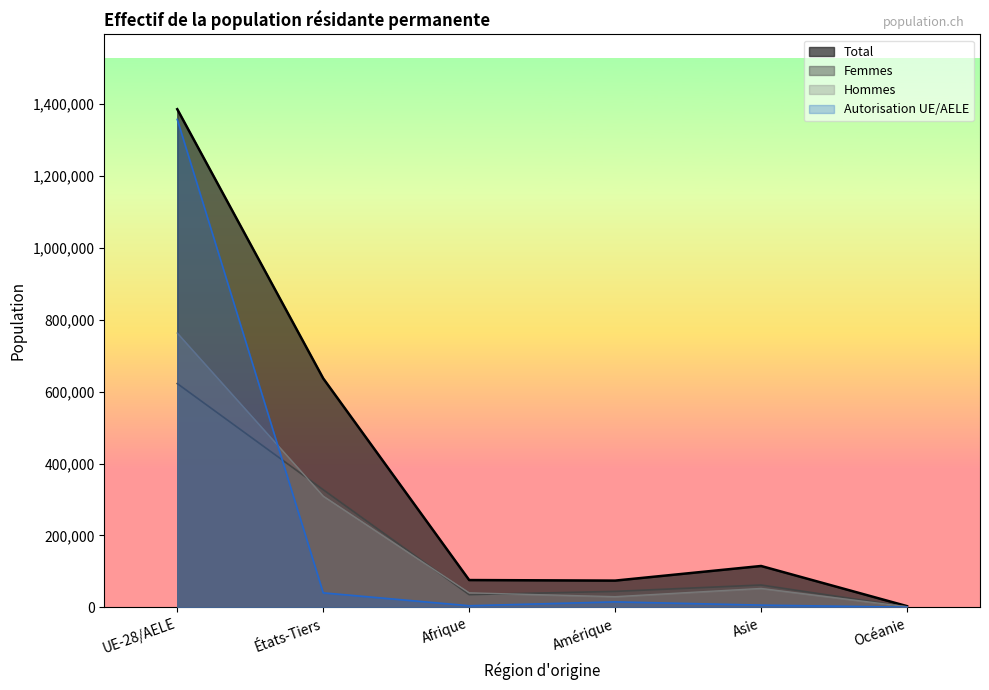

What is the sum of the Total values at Afrique and UE-28/AELE?

1461077